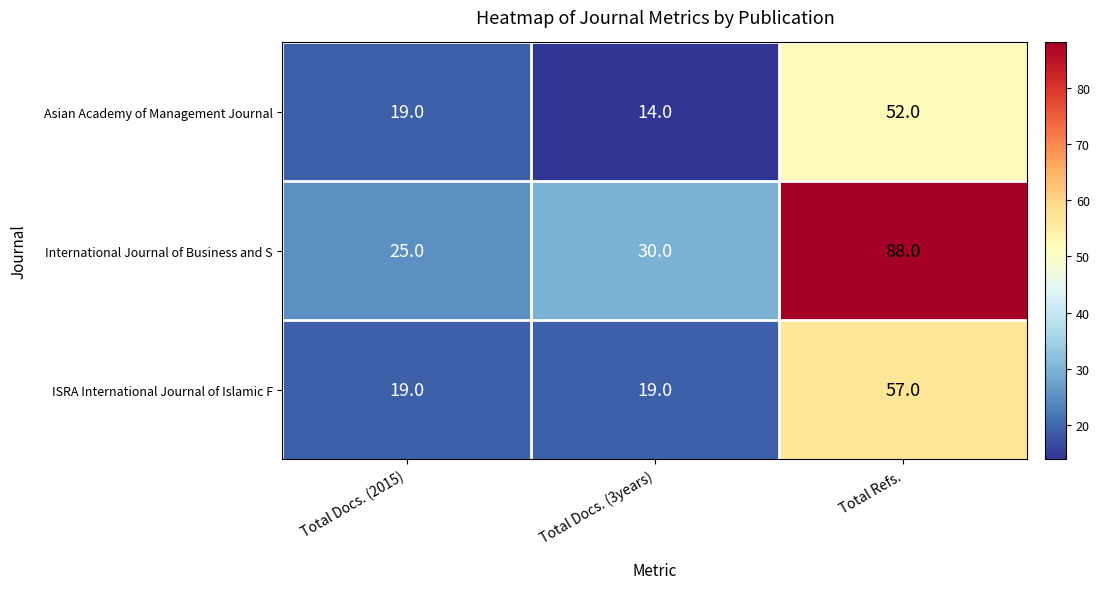

Count the Asian Academy of Management Journal values in the range 14 to 52.

3